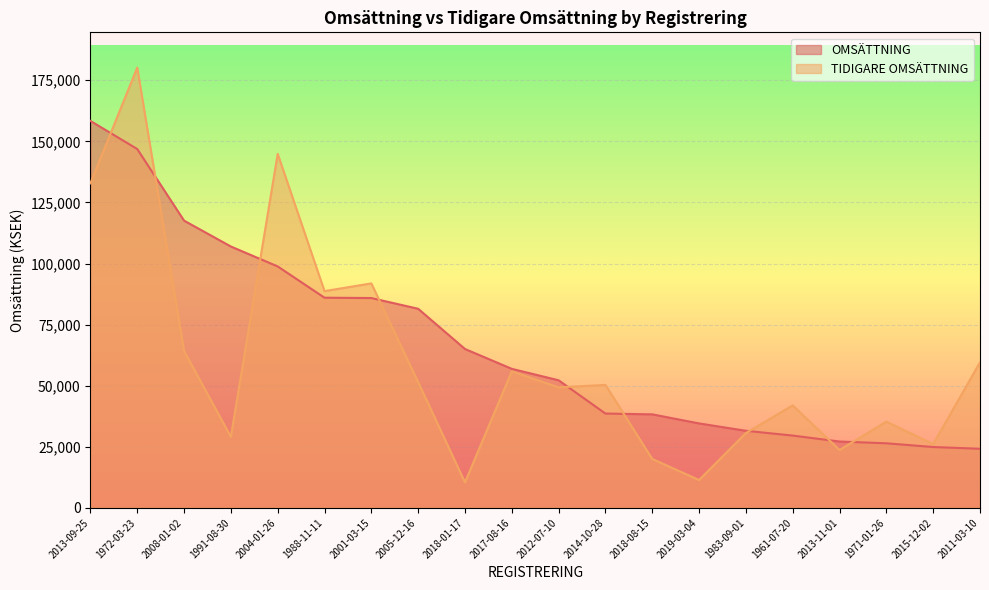

What is the sum of the OMSÄTTNING values at 2011-03-10 and 2013-09-25?

182536